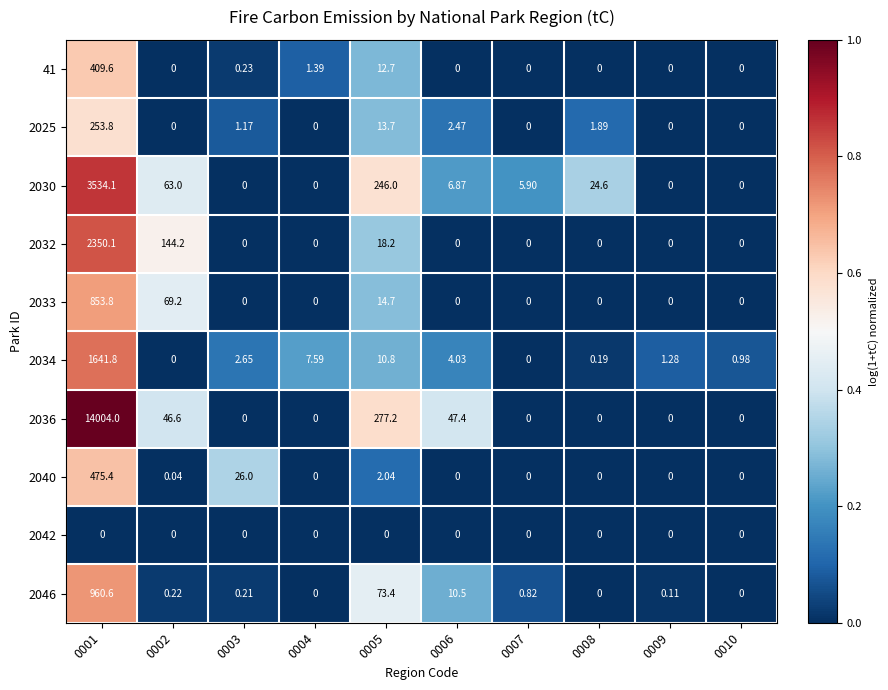

Is the value of 2025 at 0008 greater than the value of 2030 at 0007?

No